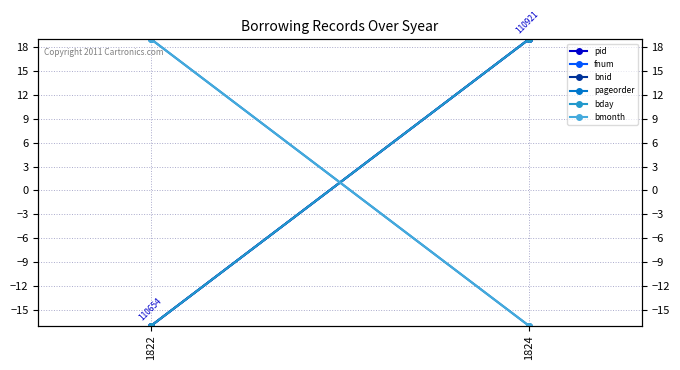

Which category has the highest value in the pid series?

1824